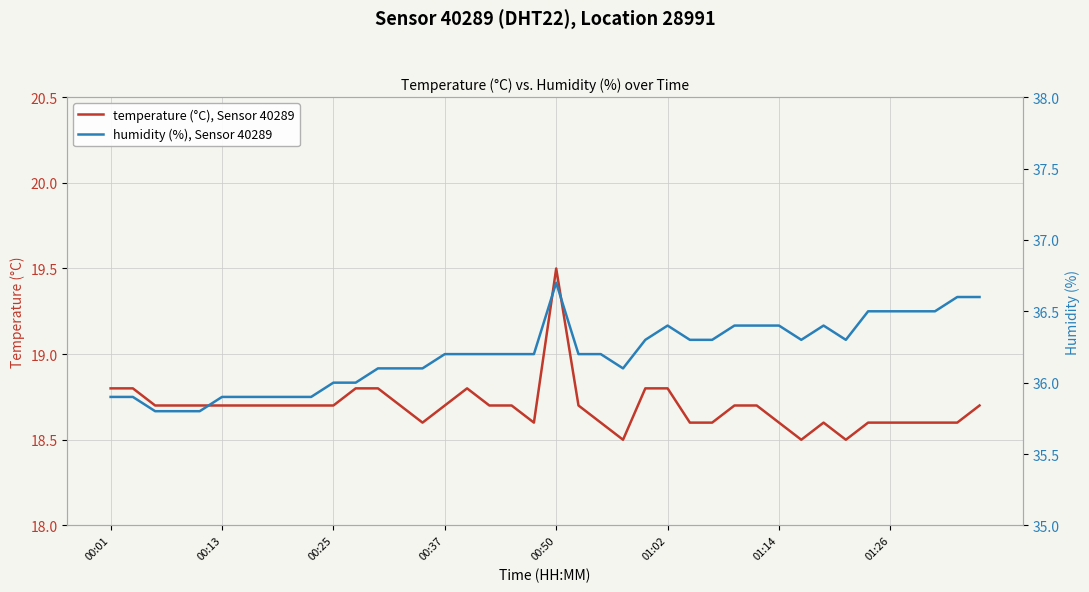

Is it true that temperature (°C), Sensor 40289 equals 18.6 at 37?

True